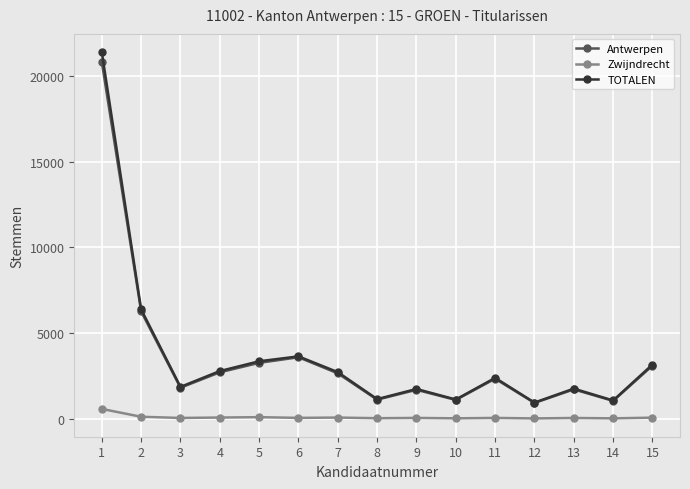

What is the total value across all series at 14?

2136